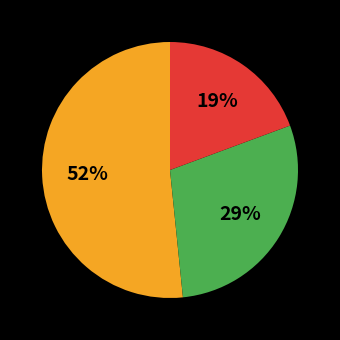

Is there any slice that represents more than half of the pie?

Yes